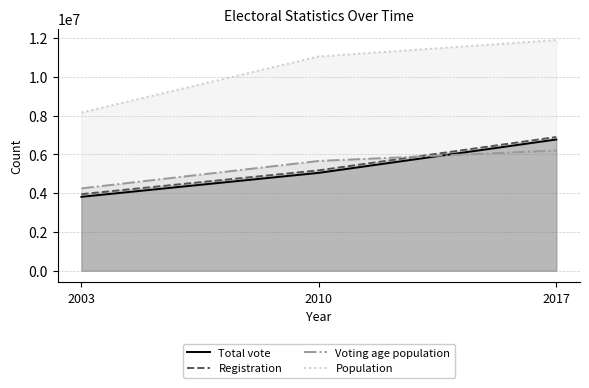

True or false: Registration has a value of 3948749 at 2003.

True